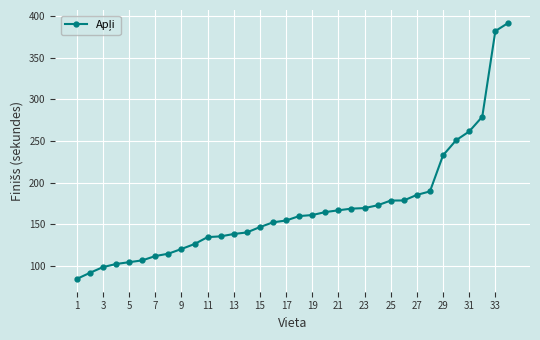

How many lines are shown in the chart?

1